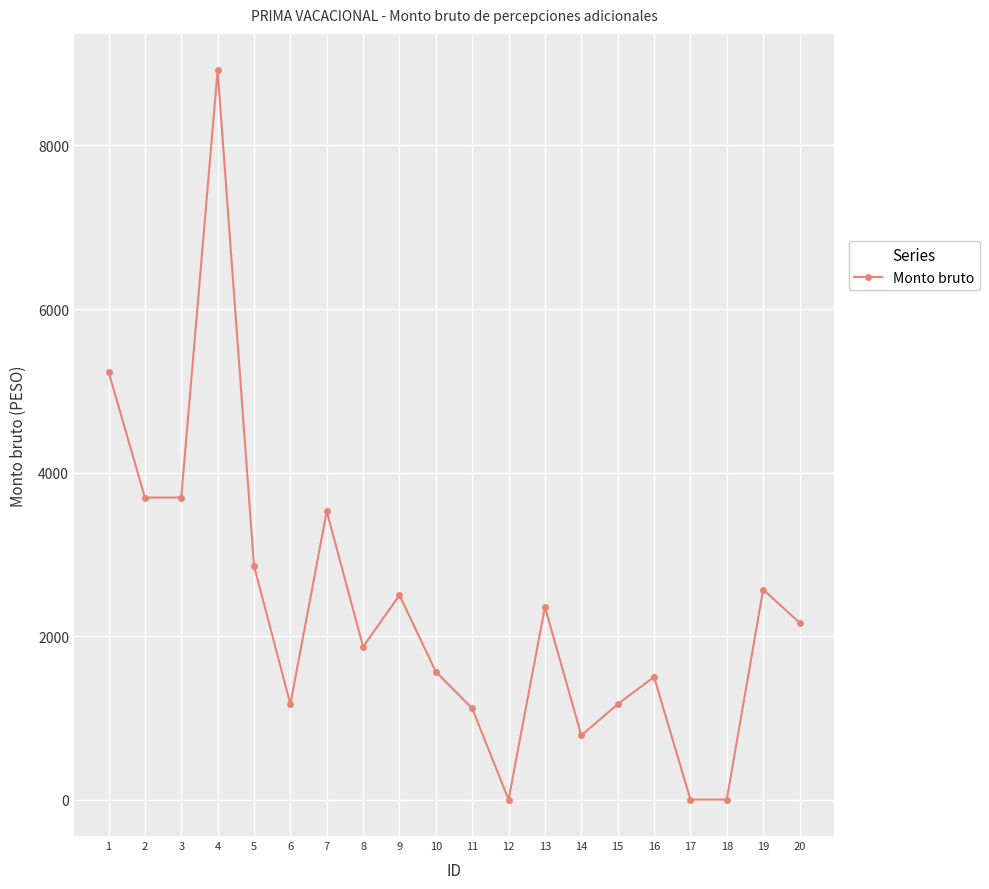

What is the difference between the values at 8 and 10?

305